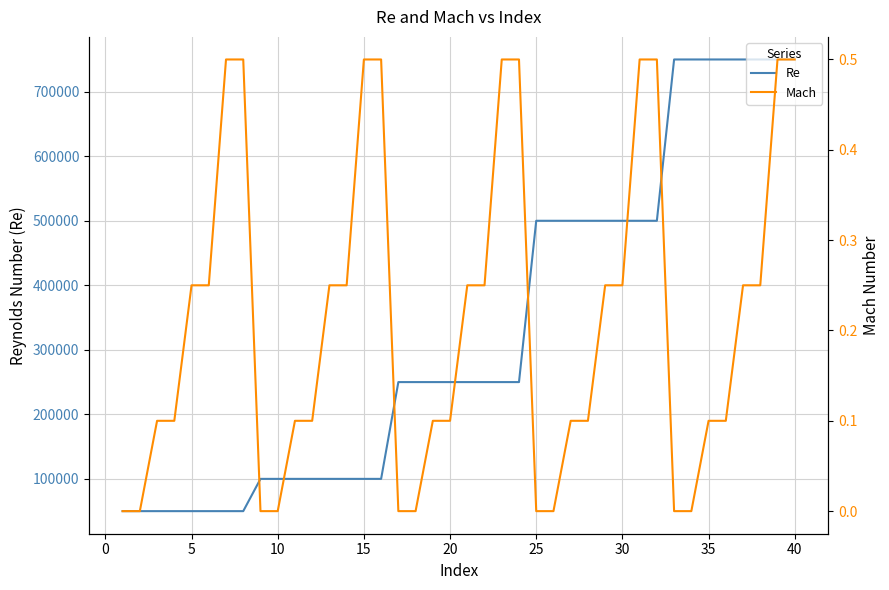

What is the average value of the Mach series?

0.2